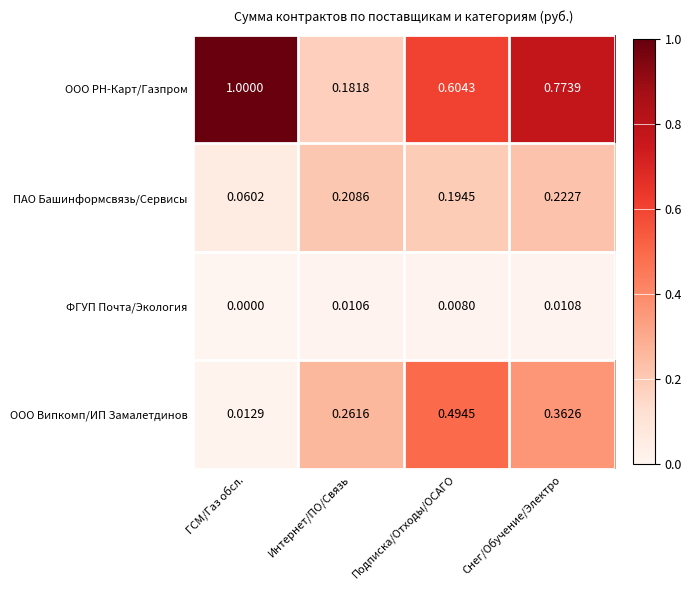

How many distinct data groups are displayed?

4